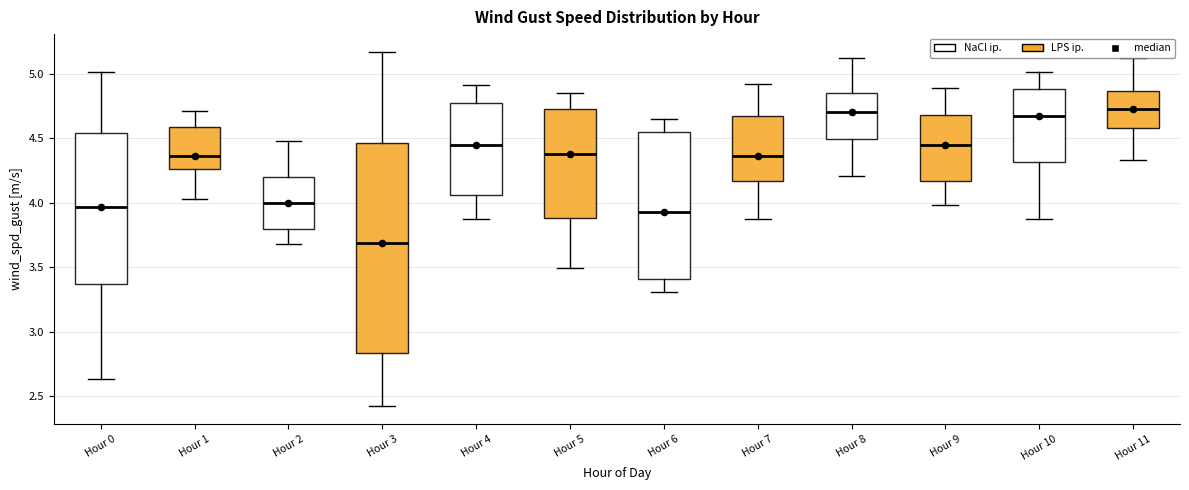

Reading left to right, transcribe this box plot: for each box, give where its median line is, the range the box spans, and where its two whiskers end, as read against the y-axis. The values are not printed on the chart, so give them approximately, as read against the axis.

Hour 0: median 3.95, box 3.35 to 4.55, whiskers 2.65 to 5.00
Hour 1: median 4.35, box 4.25 to 4.60, whiskers 4.05 to 4.70
Hour 2: median 4.00, box 3.80 to 4.20, whiskers 3.70 to 4.50
Hour 3: median 3.70, box 2.85 to 4.45, whiskers 2.40 to 5.15
Hour 4: median 4.45, box 4.05 to 4.75, whiskers 3.85 to 4.90
Hour 5: median 4.40, box 3.90 to 4.75, whiskers 3.50 to 4.85
Hour 6: median 3.95, box 3.40 to 4.55, whiskers 3.30 to 4.65
Hour 7: median 4.35, box 4.15 to 4.70, whiskers 3.85 to 4.90
Hour 8: median 4.70, box 4.50 to 4.85, whiskers 4.20 to 5.10
Hour 9: median 4.45, box 4.15 to 4.70, whiskers 4.00 to 4.90
Hour 10: median 4.65, box 4.30 to 4.90, whiskers 3.85 to 5.00
Hour 11: median 4.75, box 4.60 to 4.85, whiskers 4.35 to 5.10